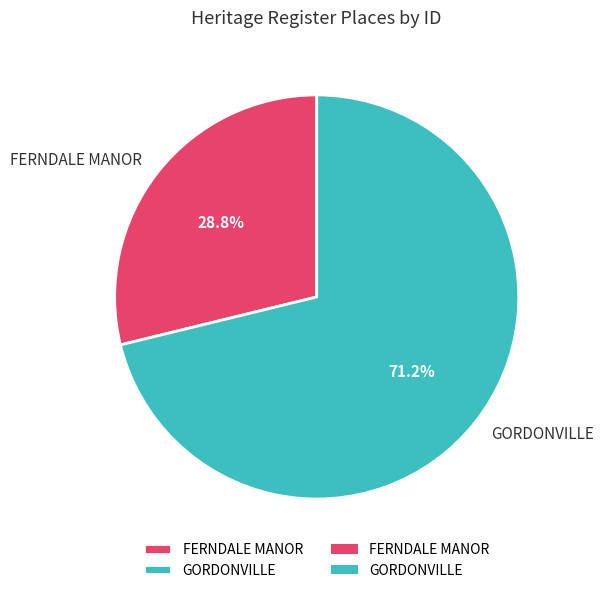

Which category has the biggest portion of the pie?

GORDONVILLE